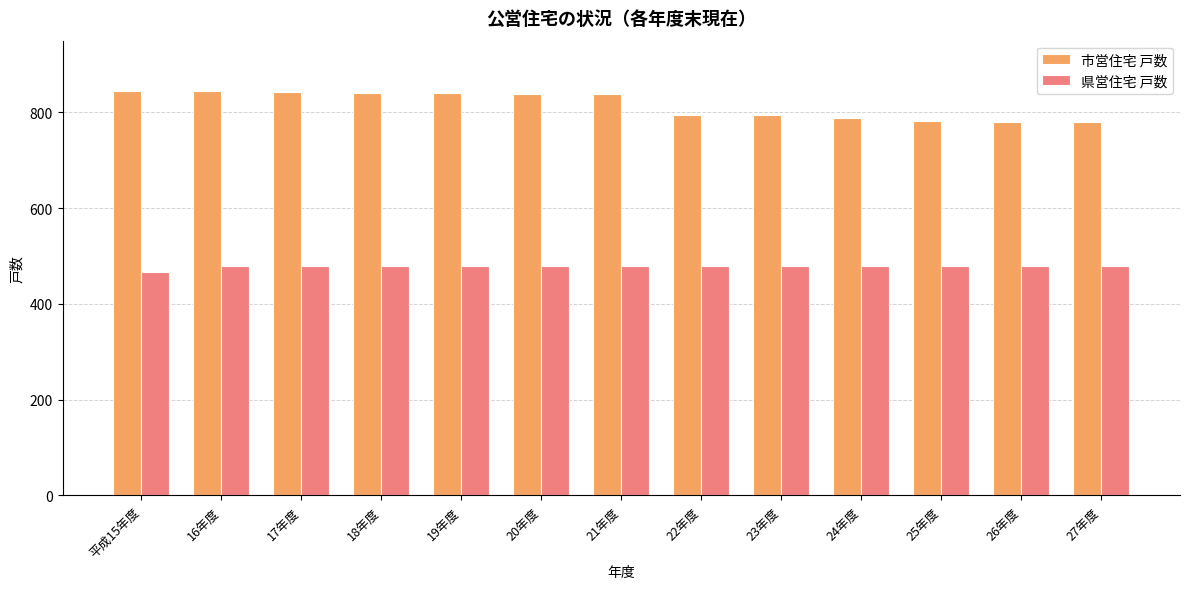

True or false: 県営住宅 戸数 has a value of 480 at 18年度.

True